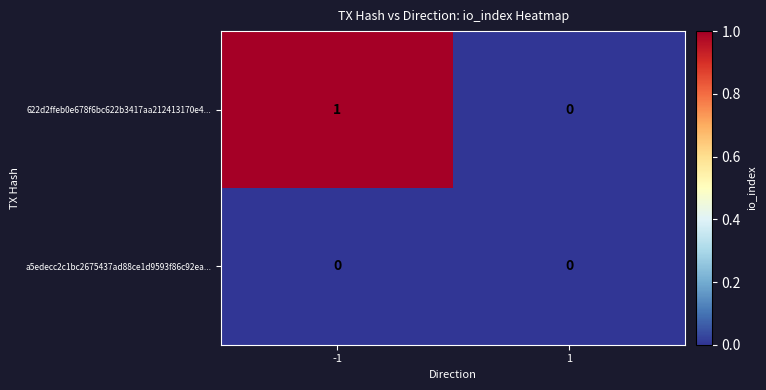

How many distinct data groups are displayed?

2